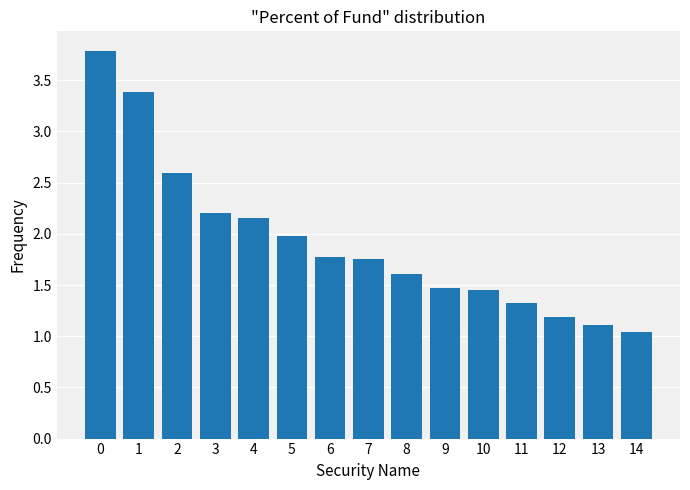

Are the bars grouped side by side (vs. stacked)?

No